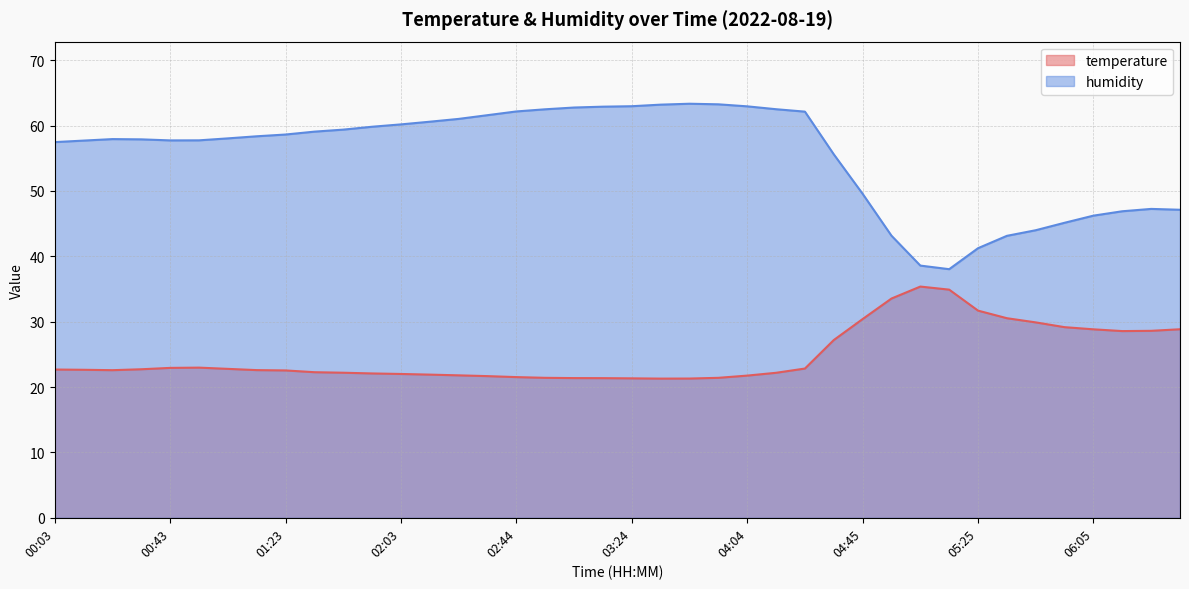

Which series has the largest total across all categories?

humidity